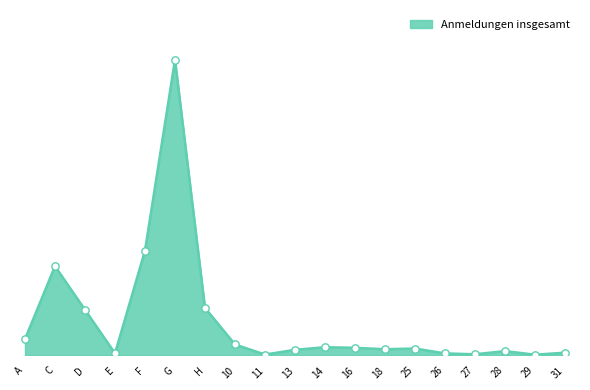

Does the chart have visible grid lines?

No